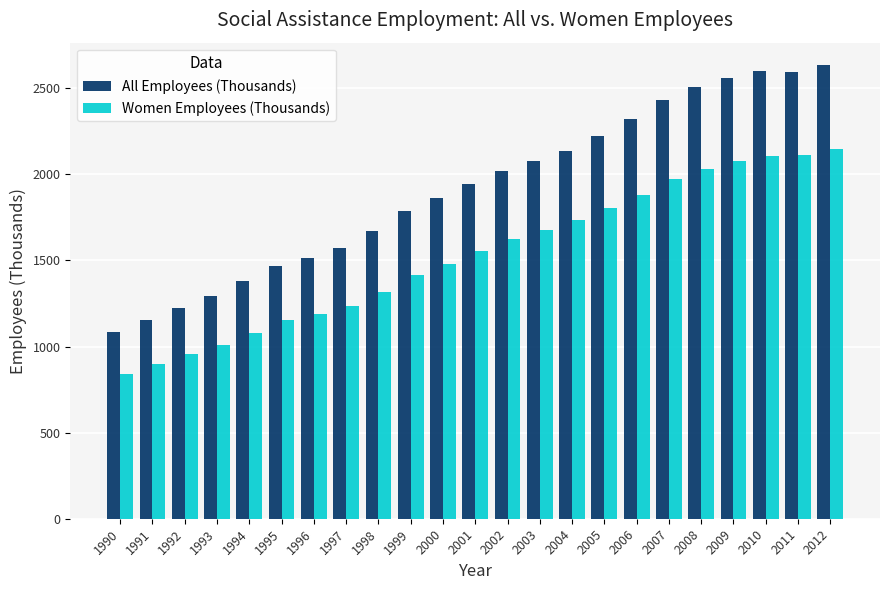

At 2010, list the series in order from smallest to largest.

Women Employees (Thousands), All Employees (Thousands)